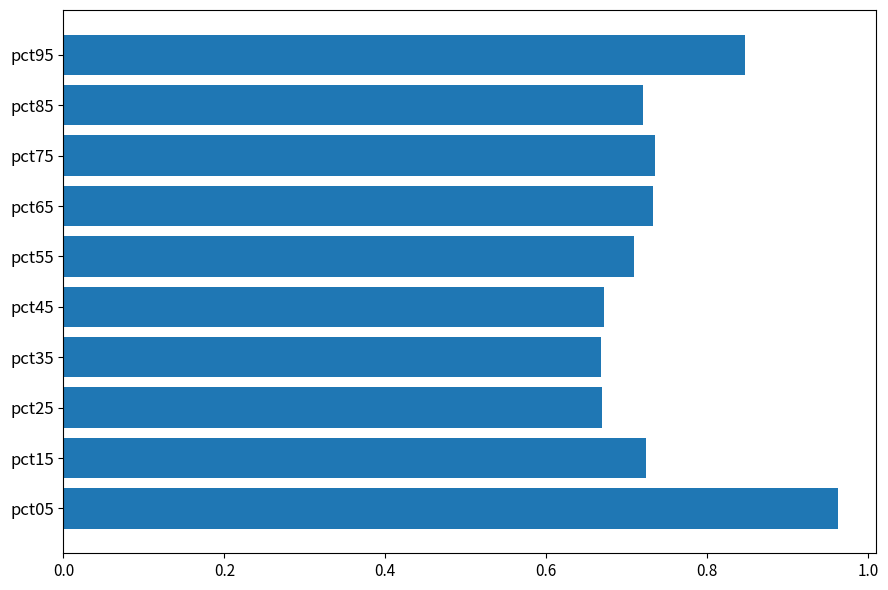

How many values are between 0 and 1?

10